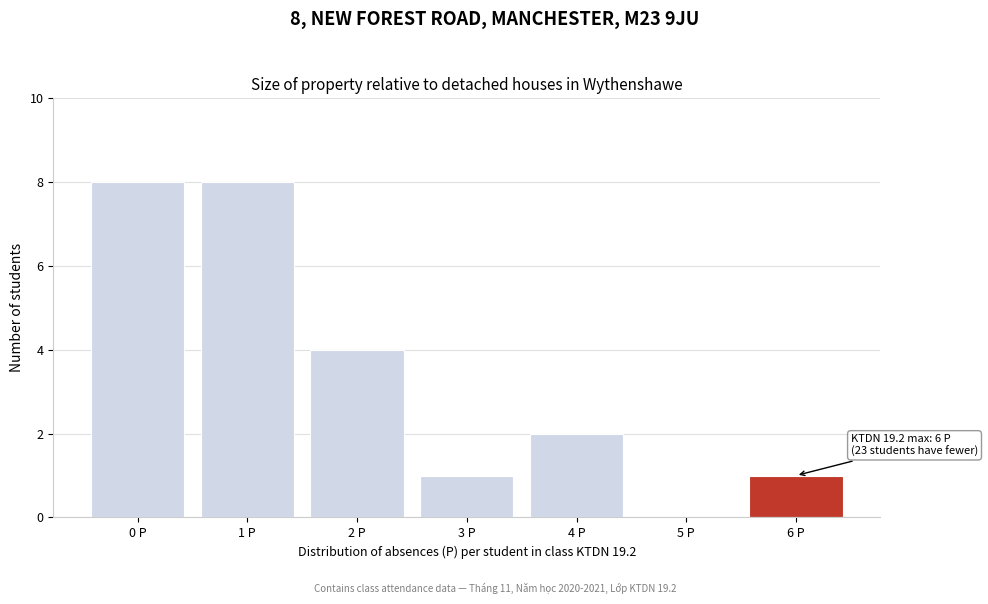

Reading left to right, what are all the values shown in this chart?

0 P=8	1 P=8	2 P=4	3 P=1	4 P=2	5 P=0	6 P=1